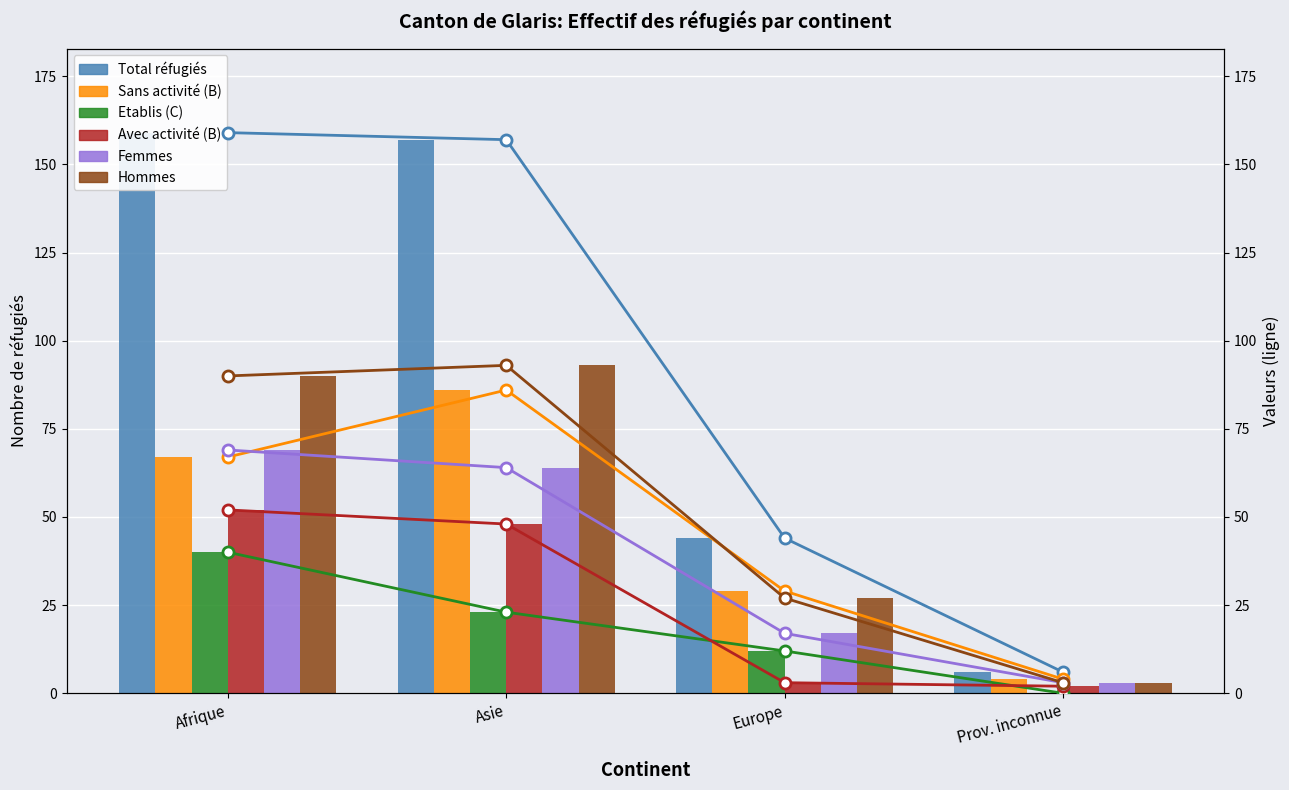

Reading left to right, transcribe all the data shown in this chart.

Total réfugiés: 159	157	44	6
Sans activité (B): 67	86	29	4
Etablis (C): 40	23	12	0
Avec activité (B): 52	48	3	2
Femmes: 69	64	17	3
Hommes: 90	93	27	3